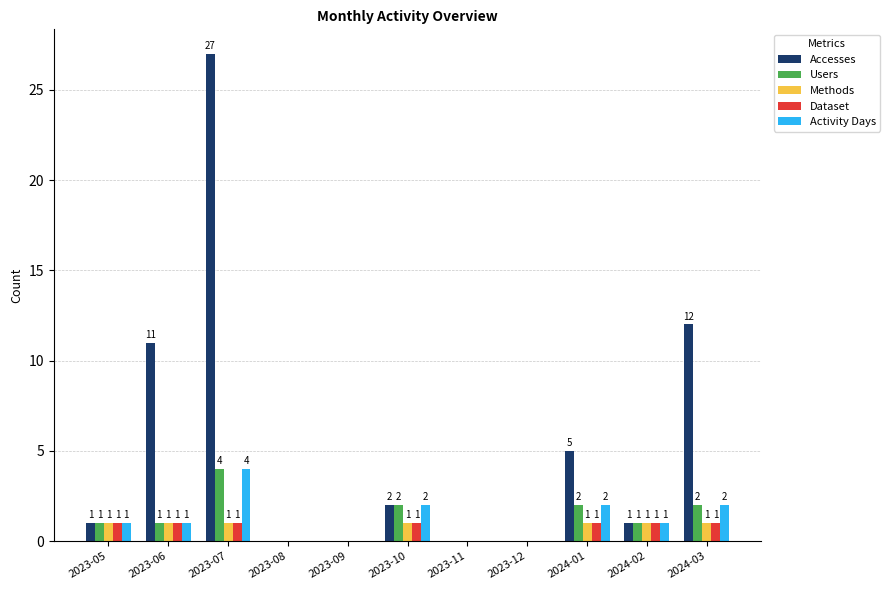

Reading left to right, list all the values displayed in this chart.

Accesses: 1	11	27	0	0	2	0	0	5	1	12
Users: 1	1	4	0	0	2	0	0	2	1	2
Methods: 1	1	1	0	0	1	0	0	1	1	1
Dataset: 1	1	1	0	0	1	0	0	1	1	1
Activity Days: 1	1	4	0	0	2	0	0	2	1	2